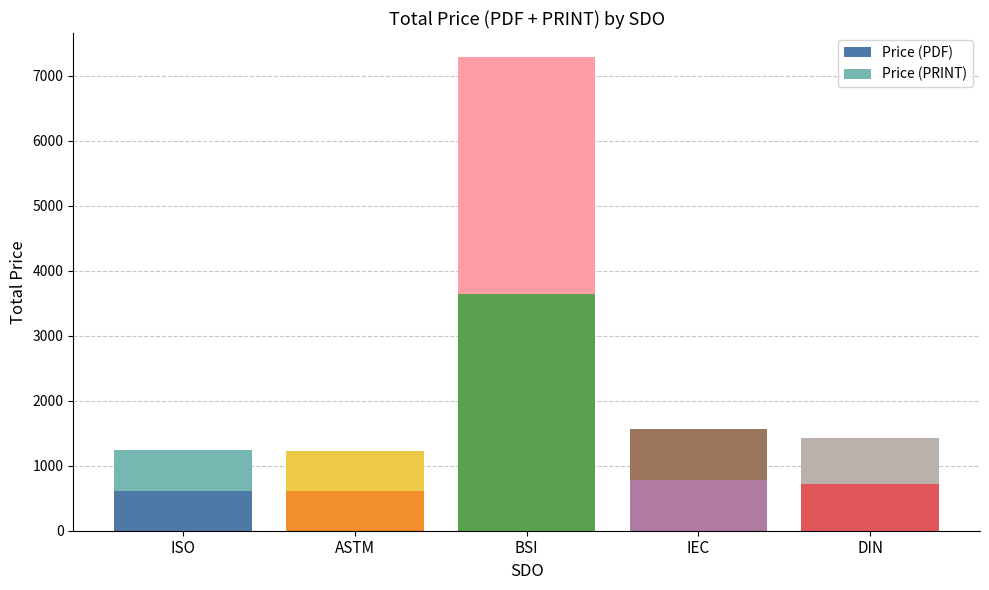

What is the sum of all Price (PDF) values?

6363.3